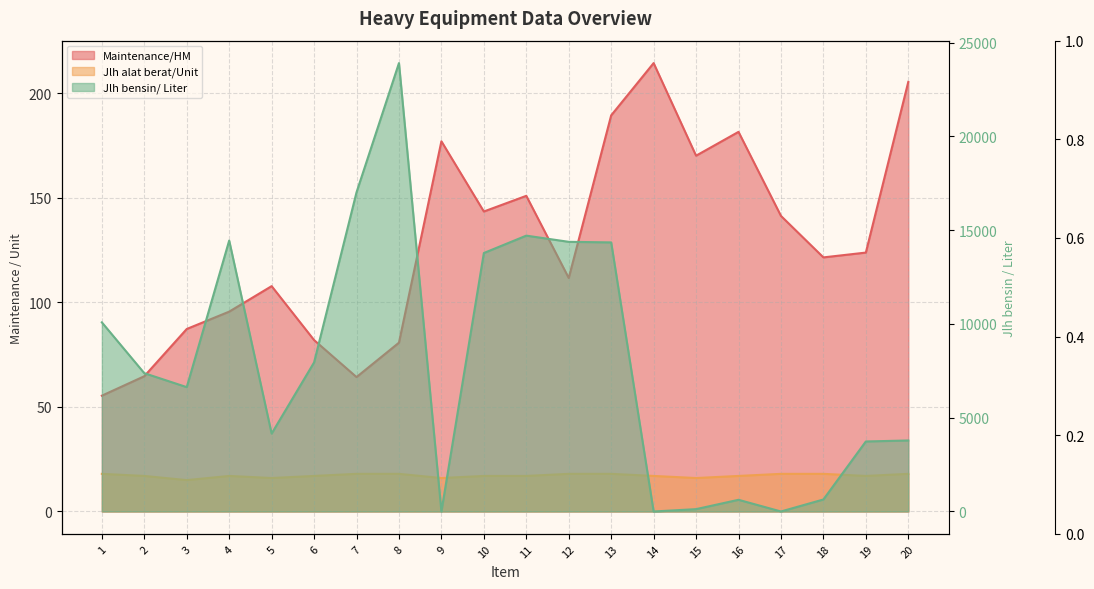

What is the difference between the maximum and minimum values in the Maintenance/HM series?

159.1